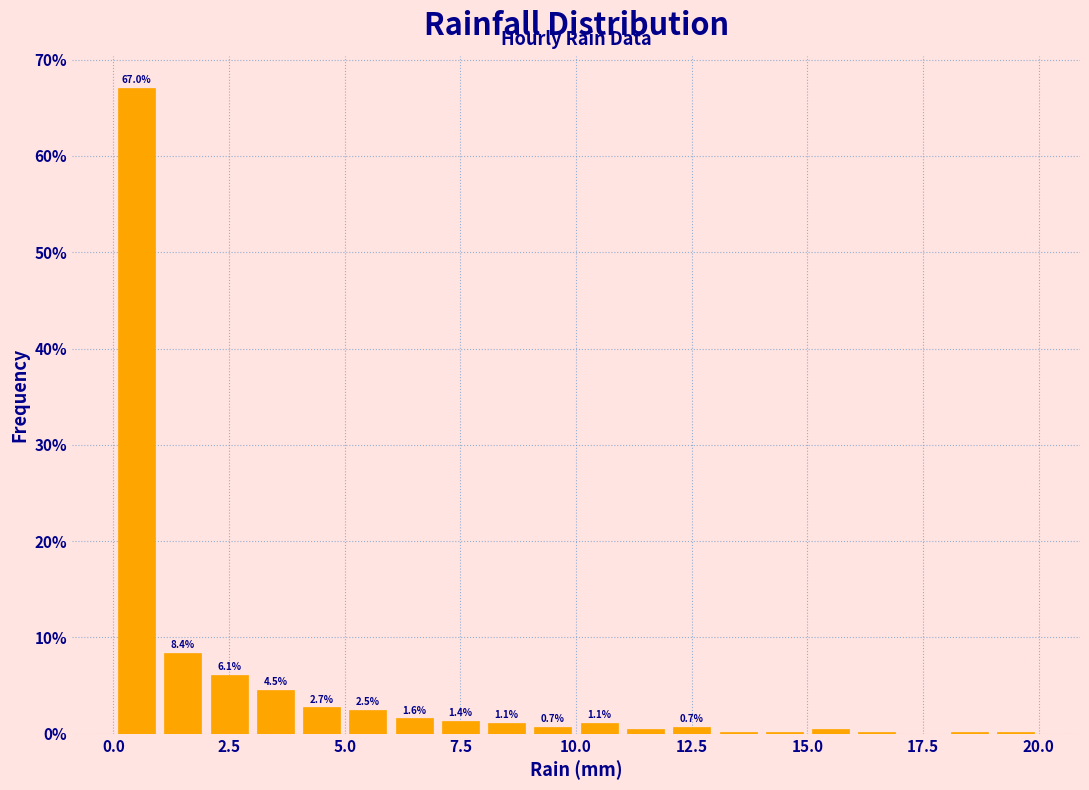

Read against the x-axis, roughly where is the centre of the tallest bar?

0.5